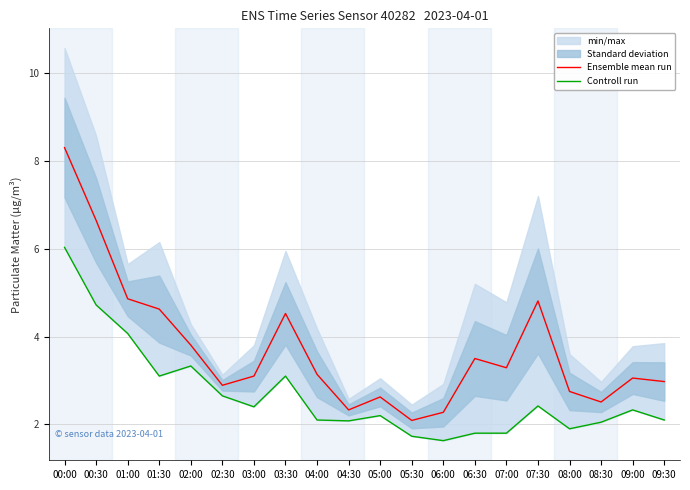

Which category has the lowest value across all series?

06:00